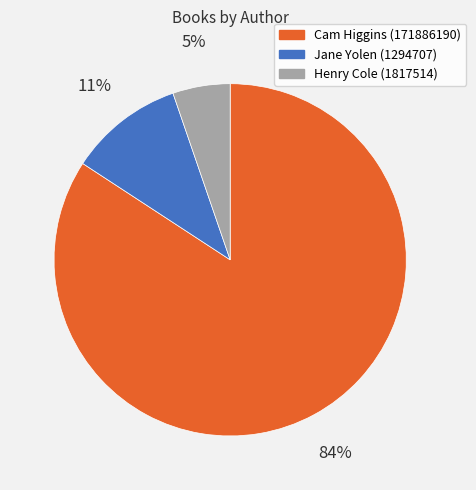

To the nearest percent, what is the combined percentage of Jane Yolen (1294707) and Cam Higgins (171886190)?

95%